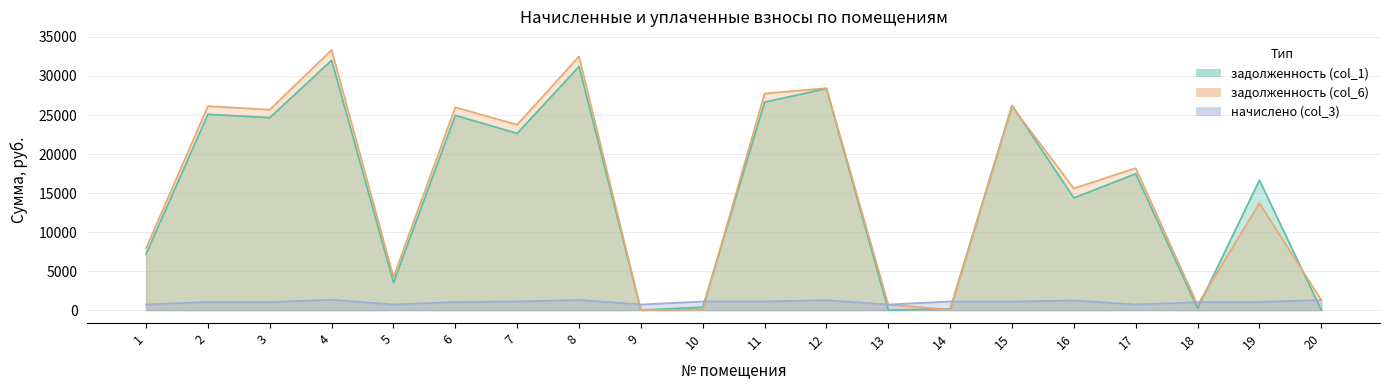

What is the maximum value shown in the chart?

33345.4